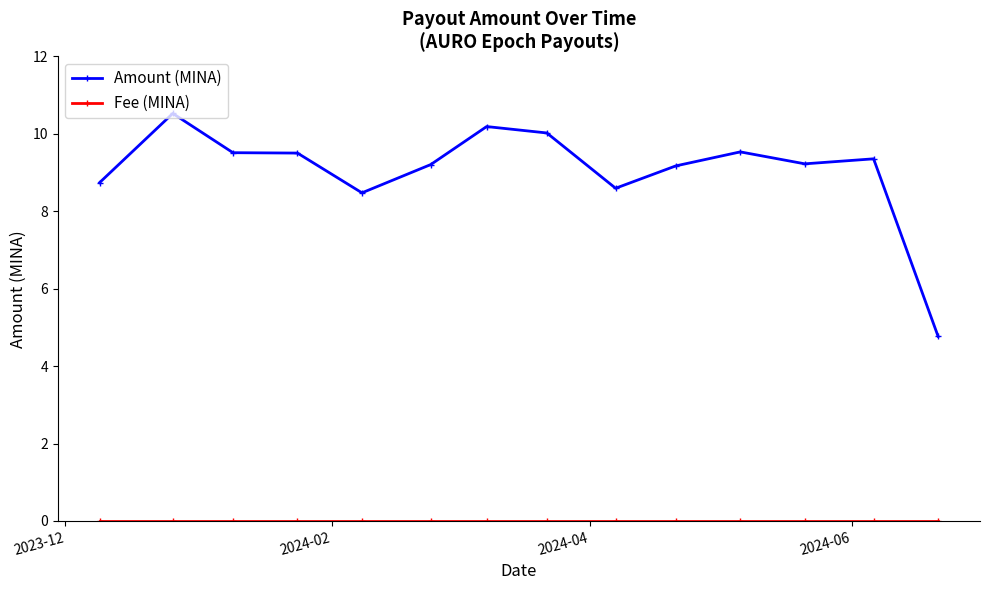

True or false: Amount (MINA) has more than 0 points higher than both neighbors.

True